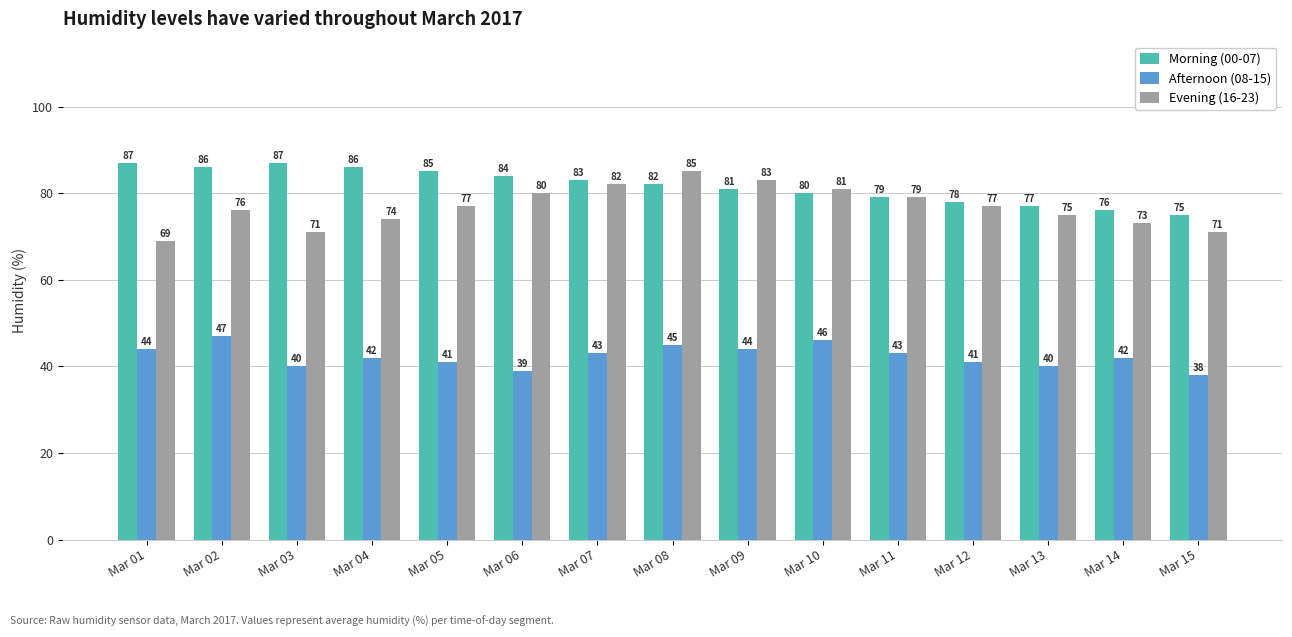

What is the difference between the highest and lowest values at Mar 12?

37